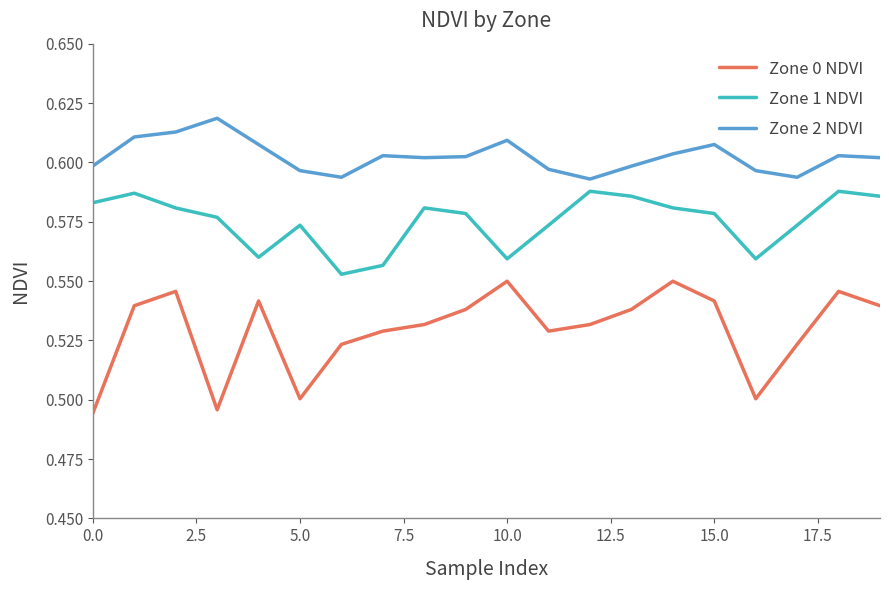

Which series has the largest total across all categories?

Zone 2 NDVI